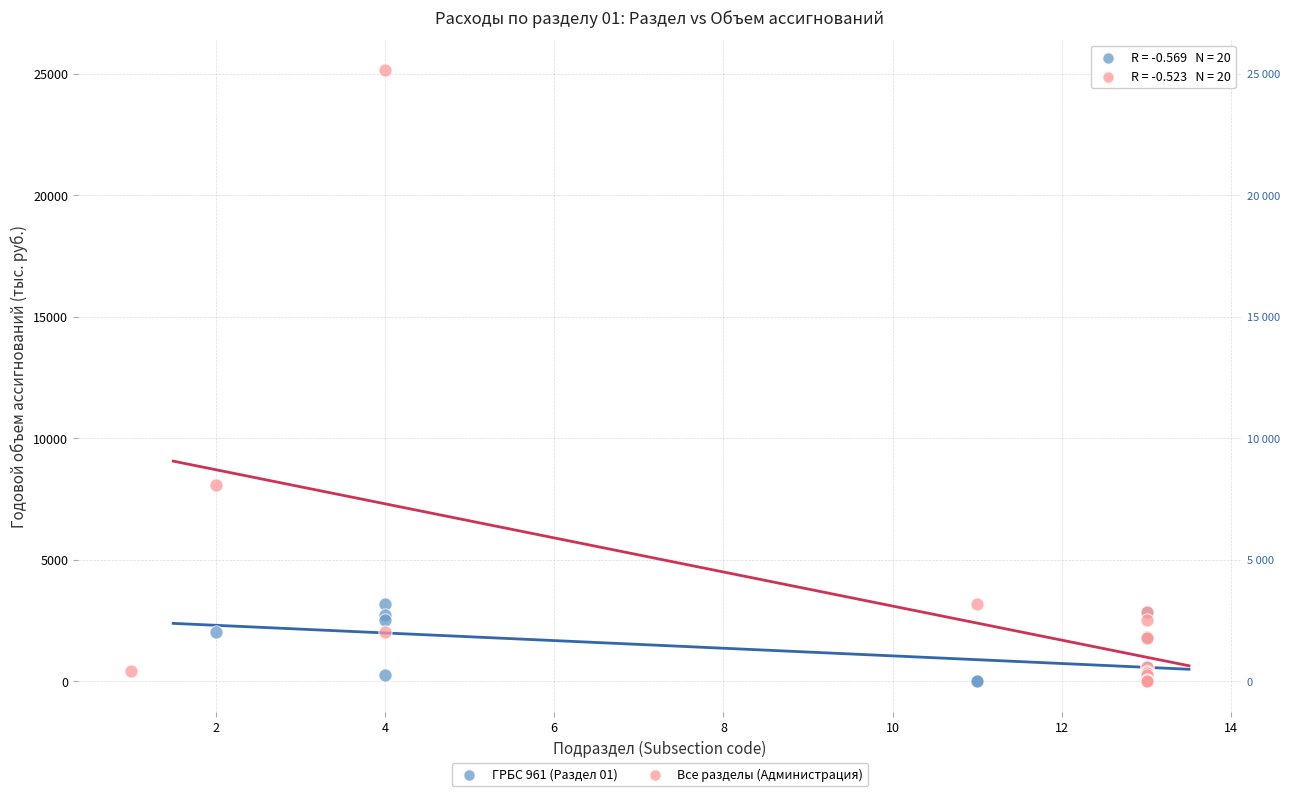

Which series has the widest spread of Y values?

Все разделы (Администрация)